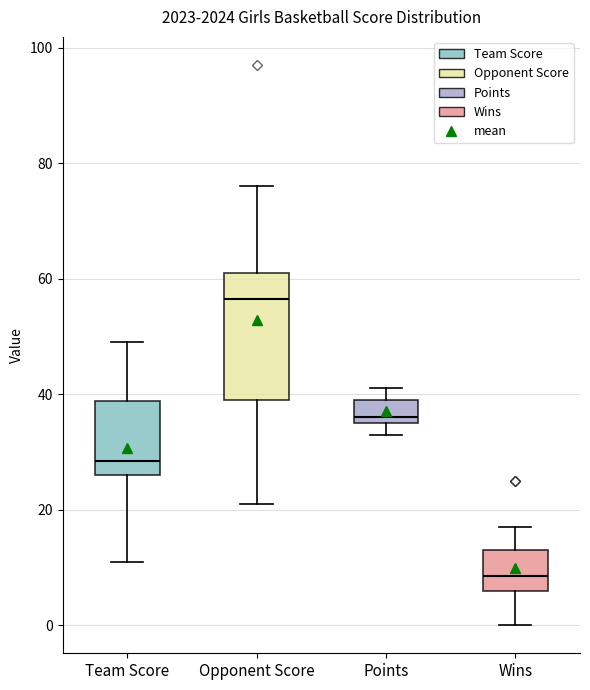

Reading left to right, transcribe this box plot: for each box, give where its median line is, the range the box spans, and where its two whiskers end, as read against the y-axis. The values are not printed on the chart, so give them approximately, as read against the axis.

Team Score: median 28, box 26 to 38, whiskers 12 to 50
Opponent Score: median 56, box 40 to 62, whiskers 22 to 76
Points: median 36 (just above the box's lower edge), box 36 to 40, whiskers 34 to 42
Wins: median 8, box 6 to 14, whiskers 0 to 18